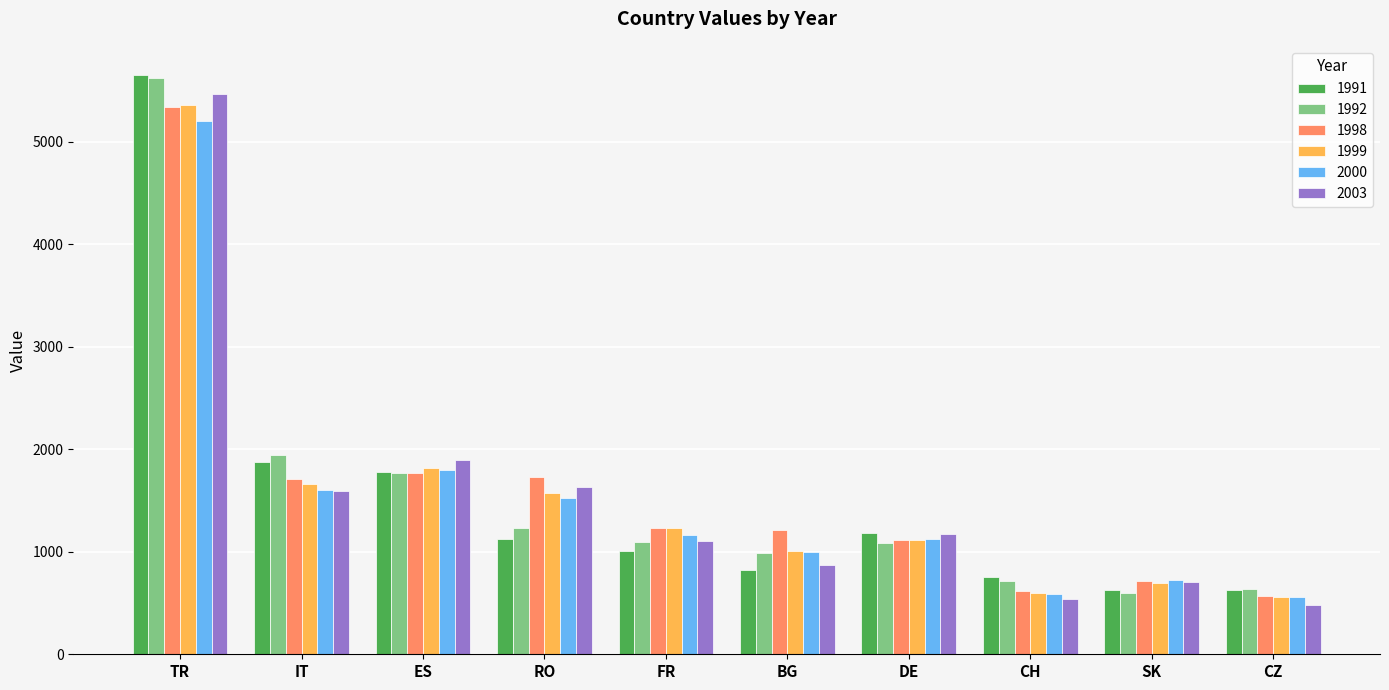

What is the label of the 10th bar from the left?

CZ